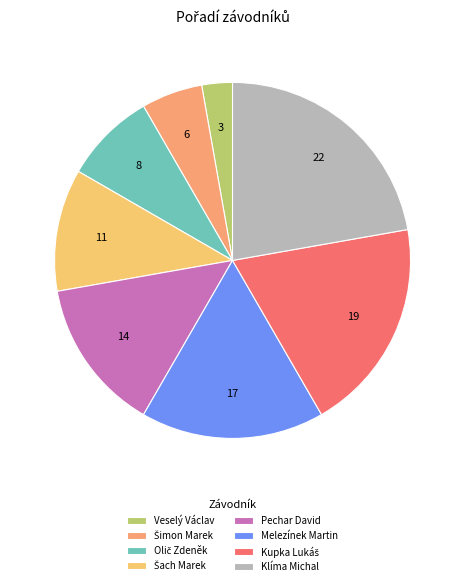

Does any single category account for the majority?

No